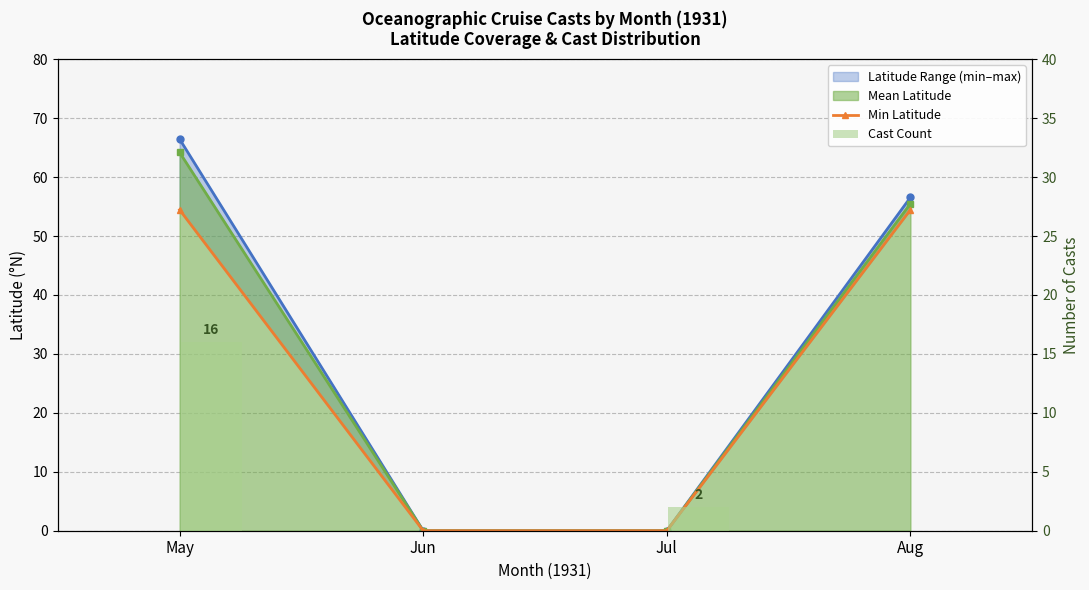

Which series has the widest spread of values?

Min Latitude